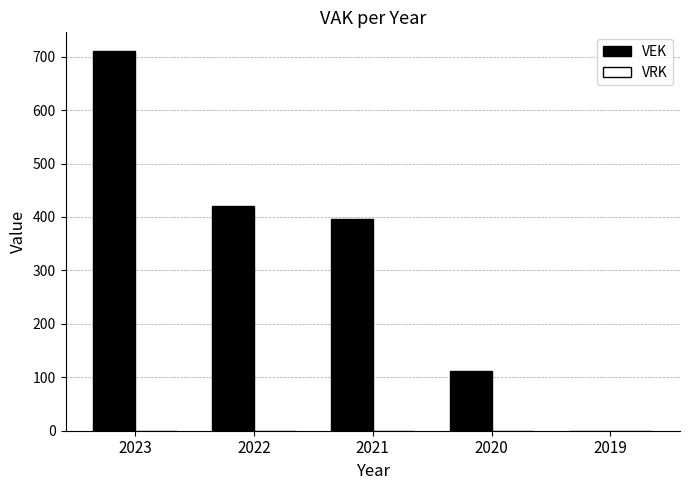

What is the sum of the values at 2023 and 2021?

1107